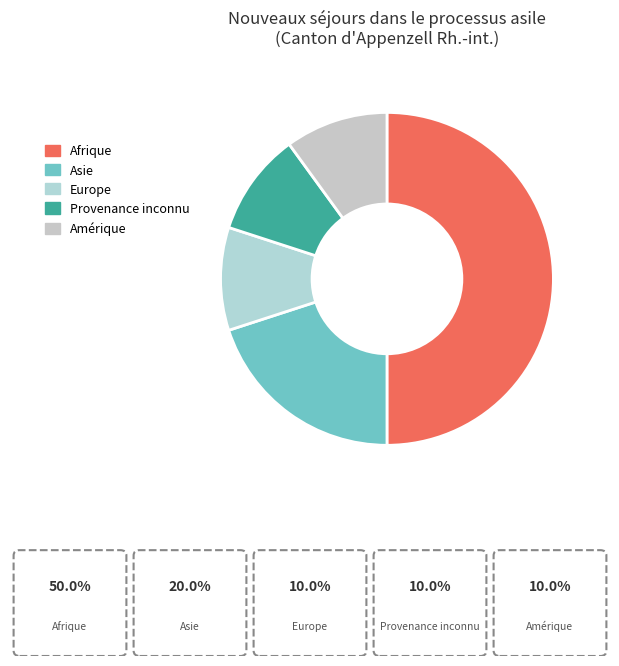

To the nearest percent, what is the average slice percentage?

20%